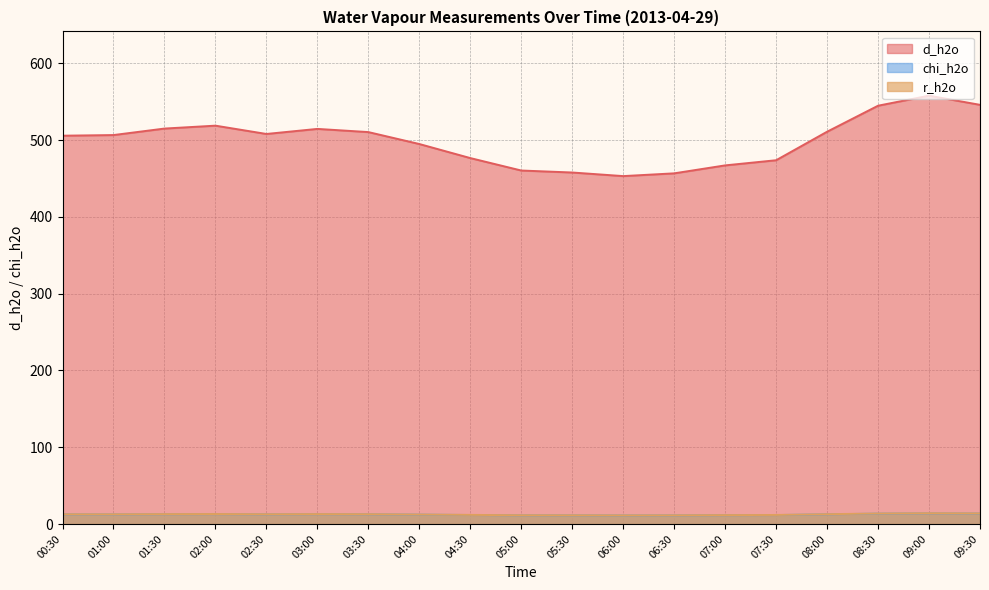

What is the sum of the r_h2o values at 08:30 and 07:00?

25.3